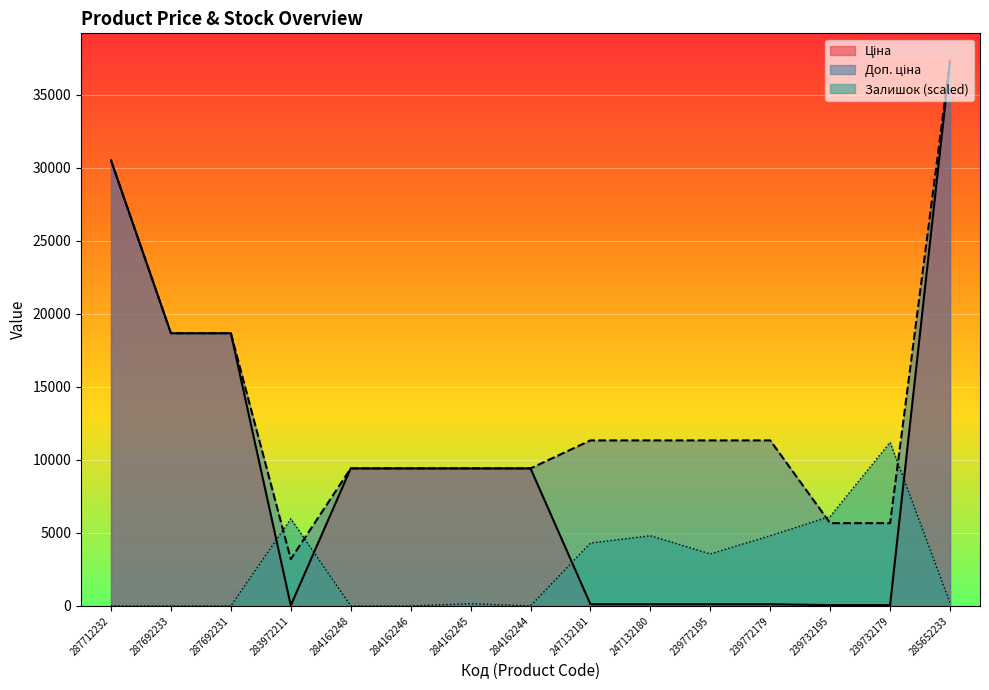

What are all the series names shown in the legend?

Ціна, Доп. ціна, Залишок